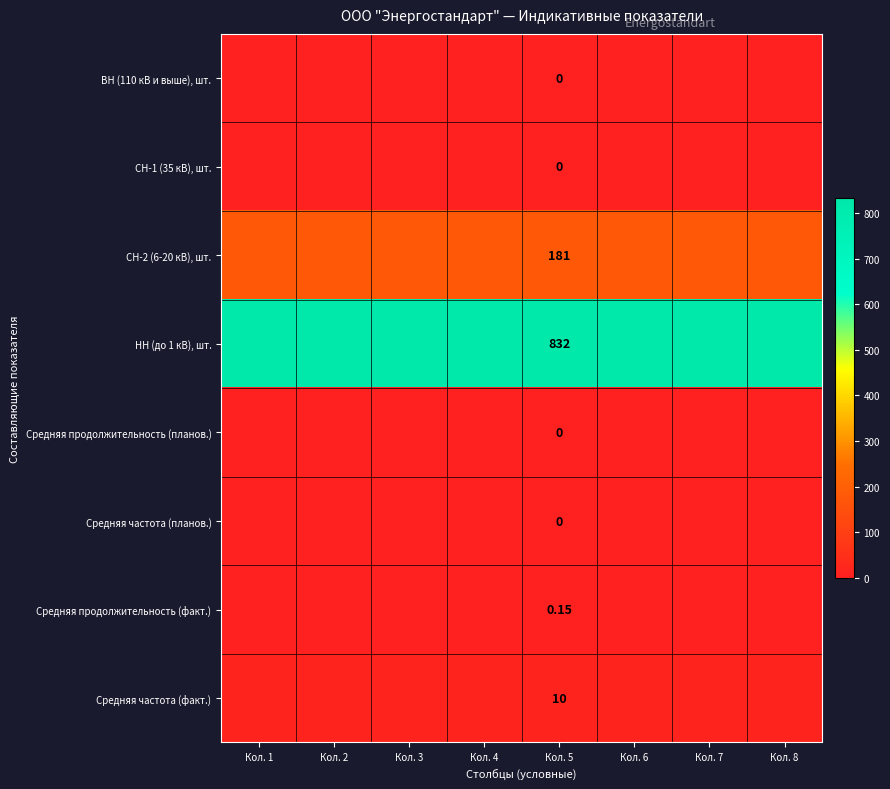

How many distinct data groups are displayed?

8